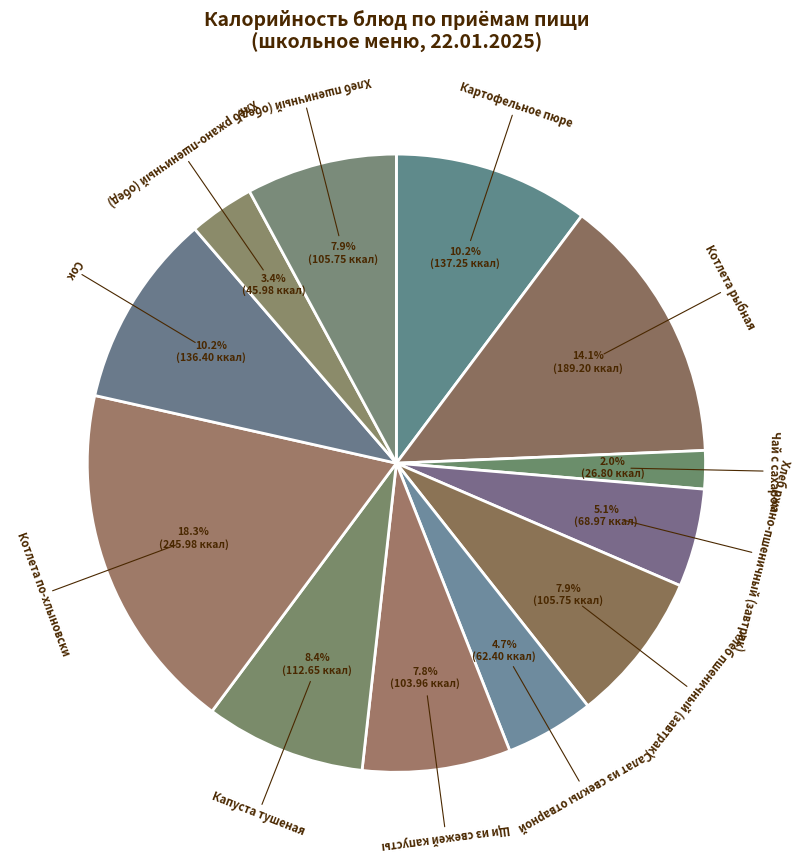

Rank the categories by value from lowest to highest.

Чай с сахаром, Хлеб ржано-пшеничный (обед), Салат из свеклы отварной, Хлеб ржано-пшеничный (завтрак), Щи из свежей капусты, Хлеб пшеничный (завтрак), Хлеб пшеничный (обед), Капуста тушеная, Сок, Картофельное пюре, Котлета рыбная, Котлета по-хлыновски